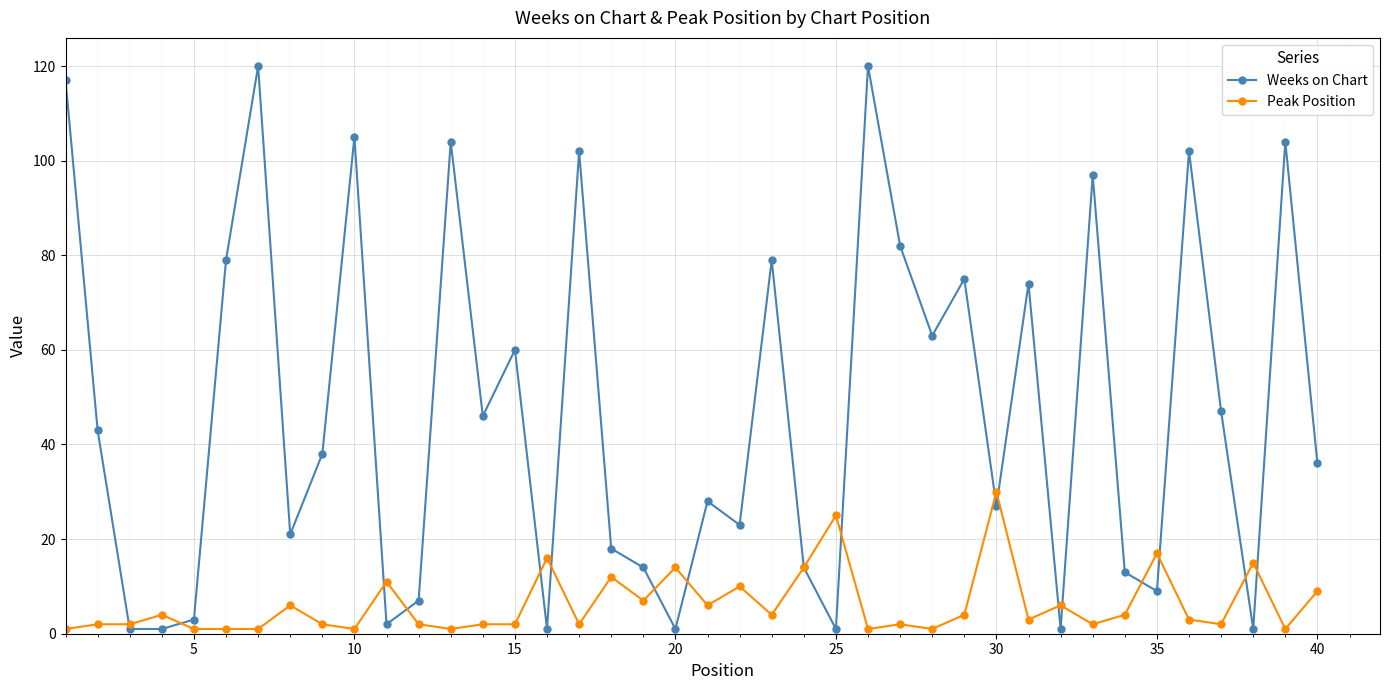

At how many categories does at least one series exceed 61?

15